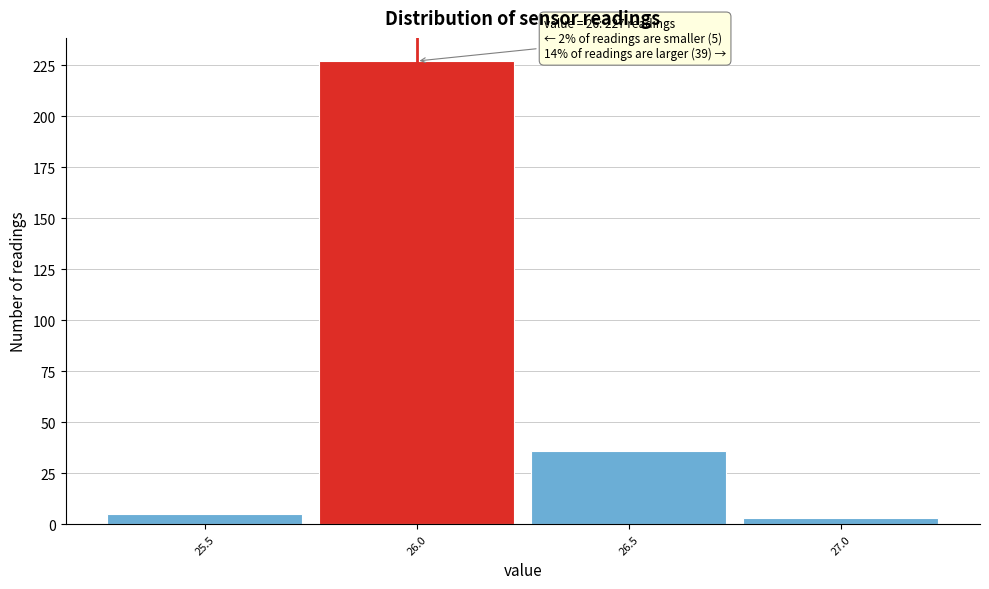

Which range on the x-axis has the tallest bar?

25.75 to 26.25